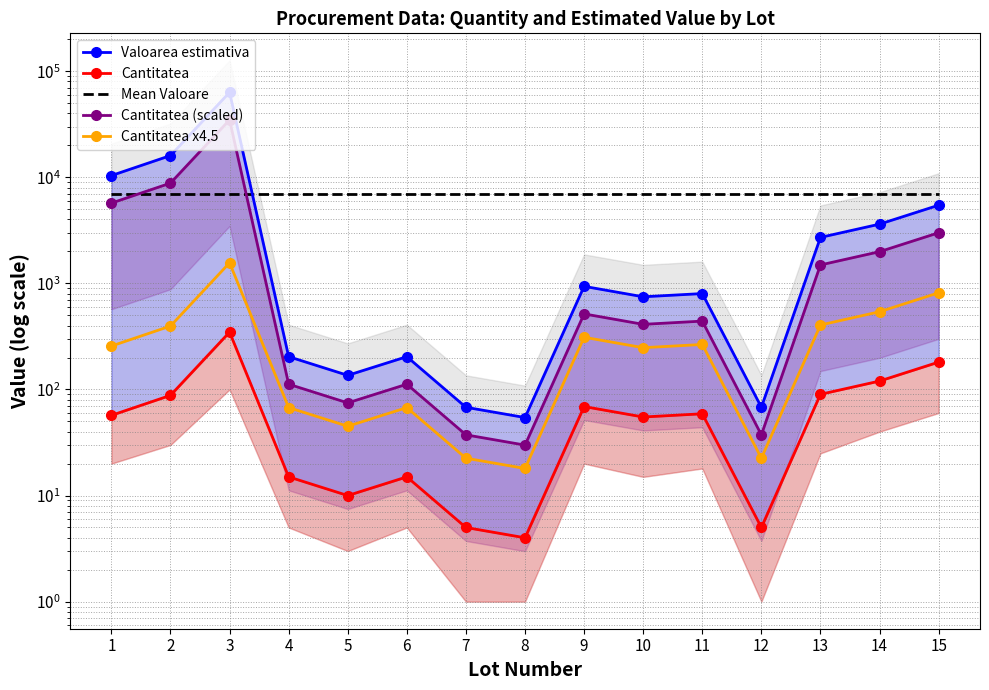

At which label does Cantitatea first exceed 57?

2